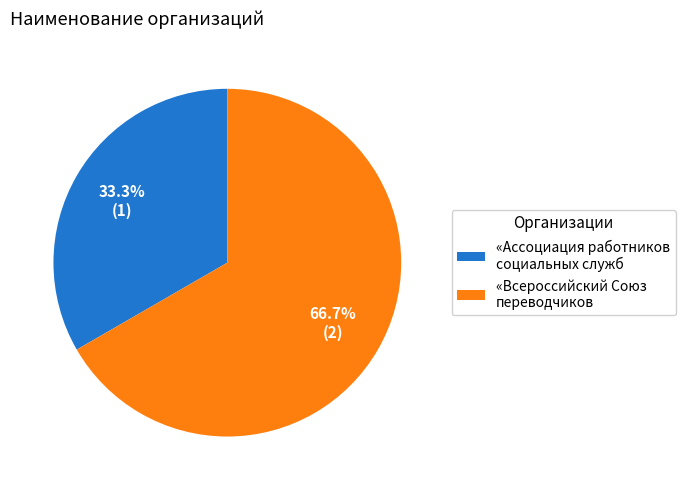

What is the smallest slice in the pie chart?

«Ассоциация работников социальных служб